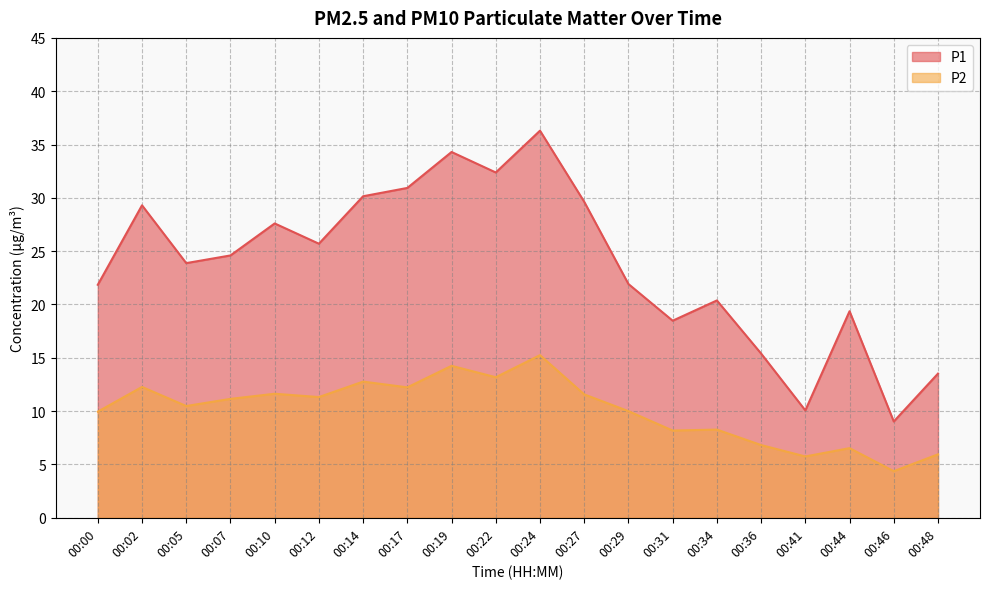

What is the sum of the P1 values at 00:05 and 00:12?

49.6